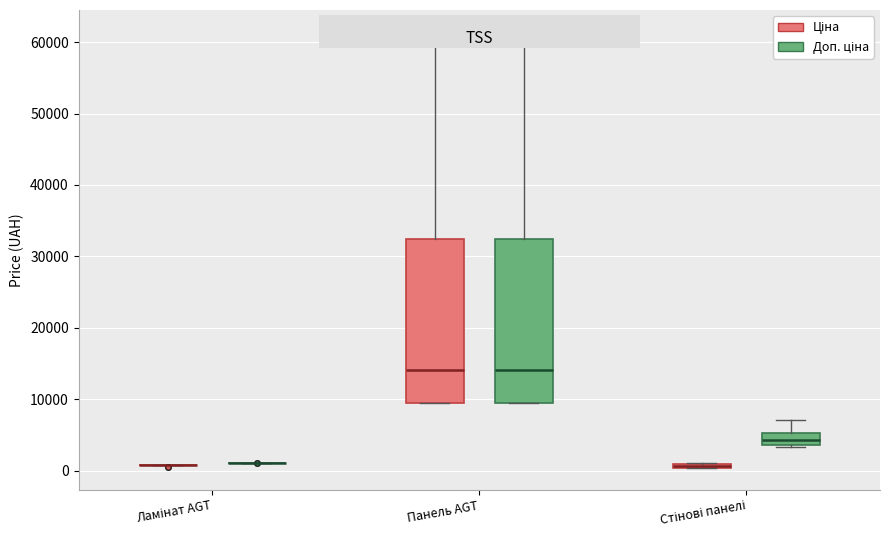

Where is the lower edge of the box for Панель AGT (Доп. ціна) on the y-axis? The values are not printed on the chart, so give them approximately, as read against the axis.

9000